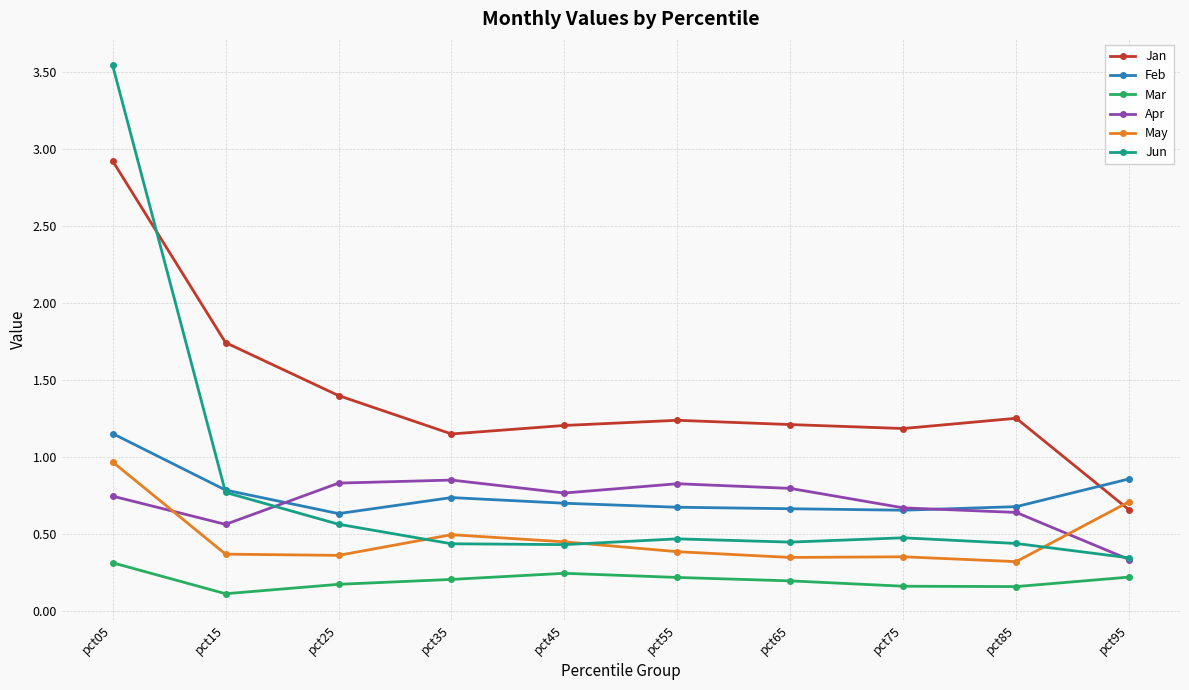

Where is Apr nearest to the value 0?

pct95